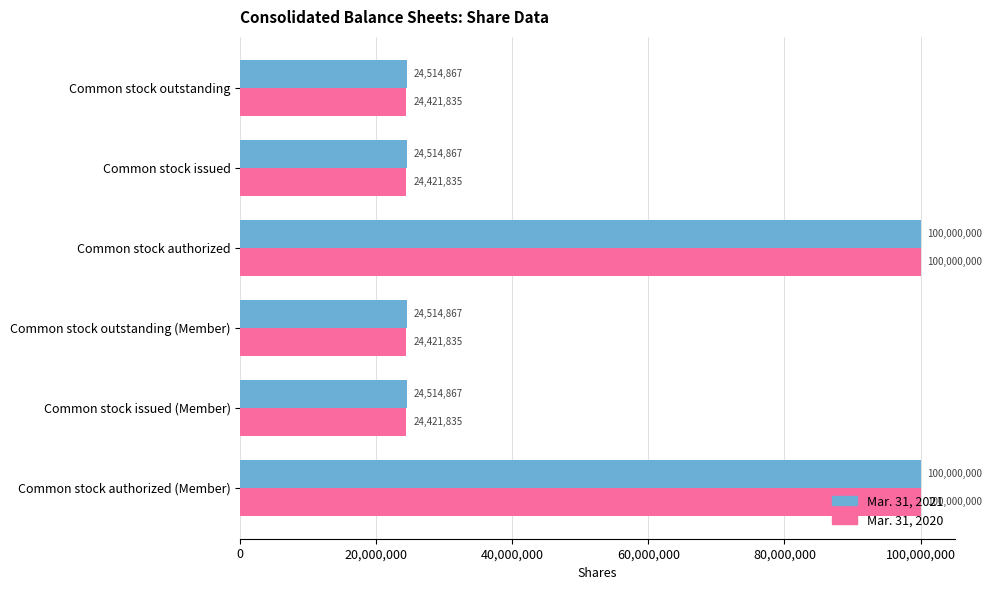

What is the sum of all Mar. 31, 2020 values?

297687340